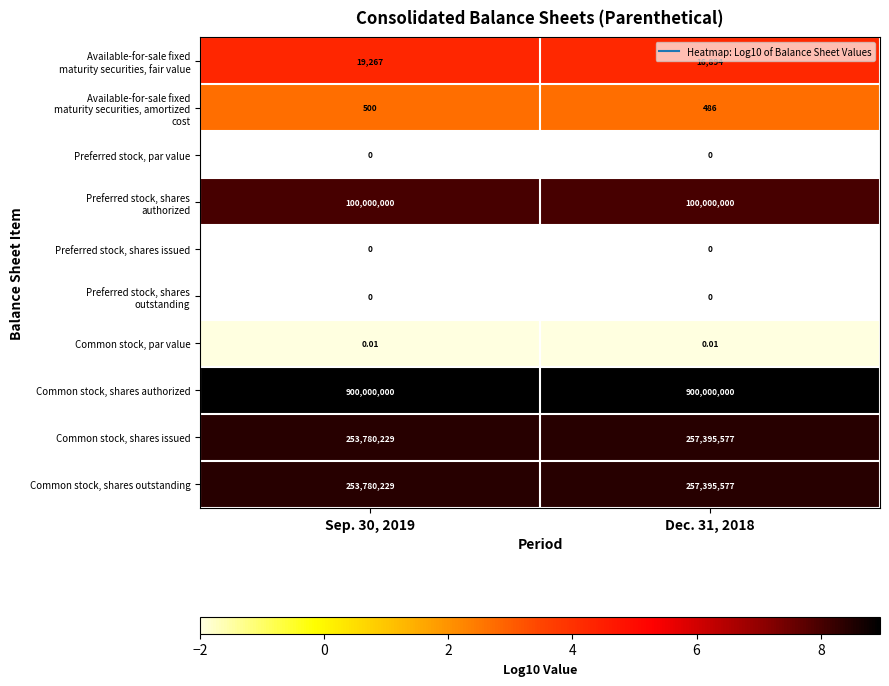

Which category has the highest value across all series?

Sep. 30, 2019